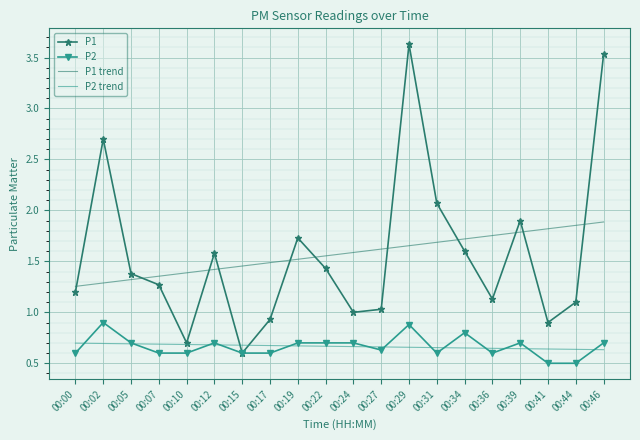

Which series ends up on top after the final intersection of P1 and P2 trend?

P1